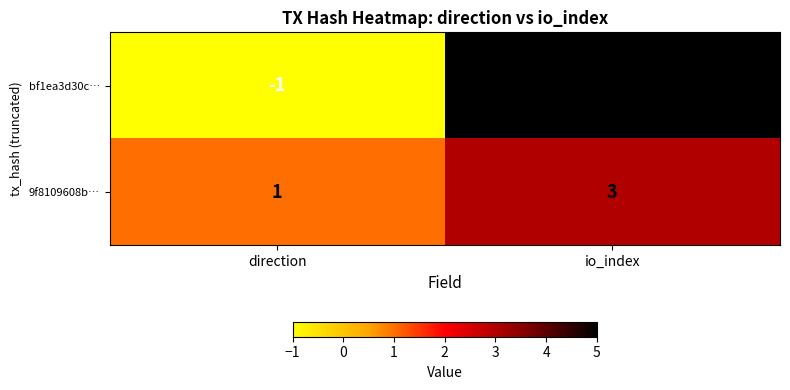

What is the sum of the bf1ea3d30c… values at io_index and direction?

4